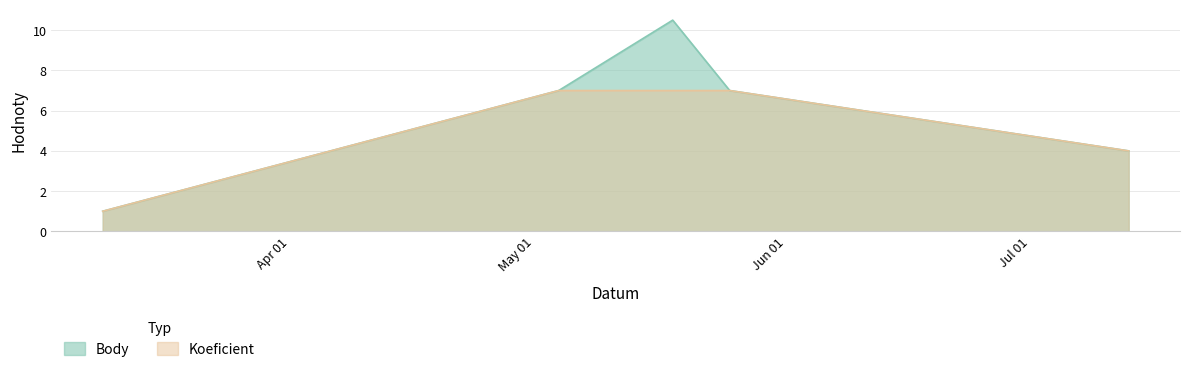

What is the difference between the maximum and minimum values in the Body series?

9.5